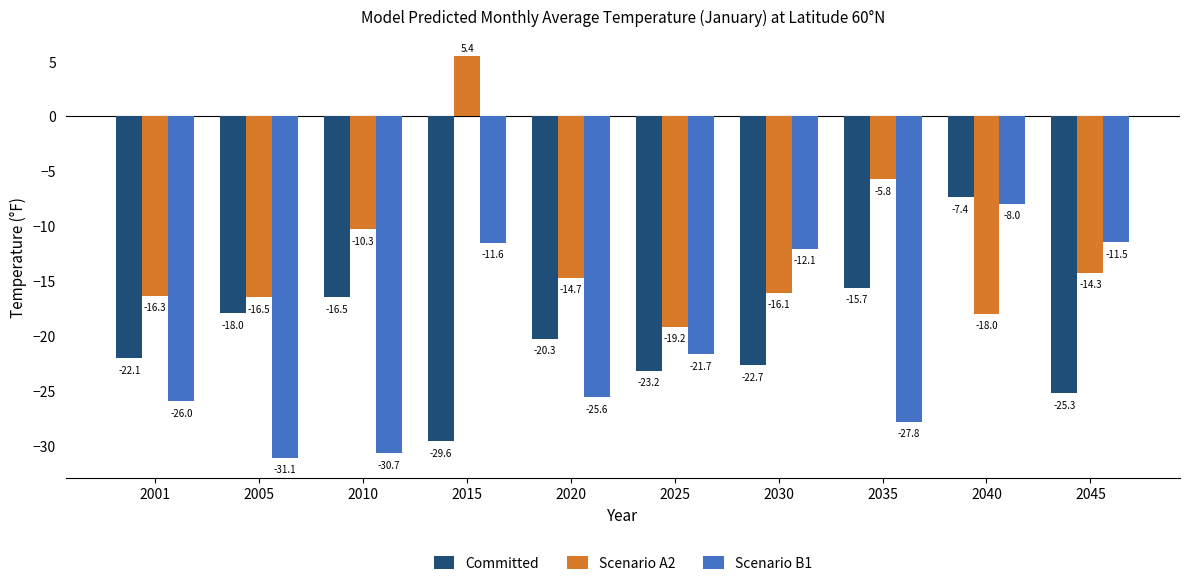

Count the number of data series in this chart.

3